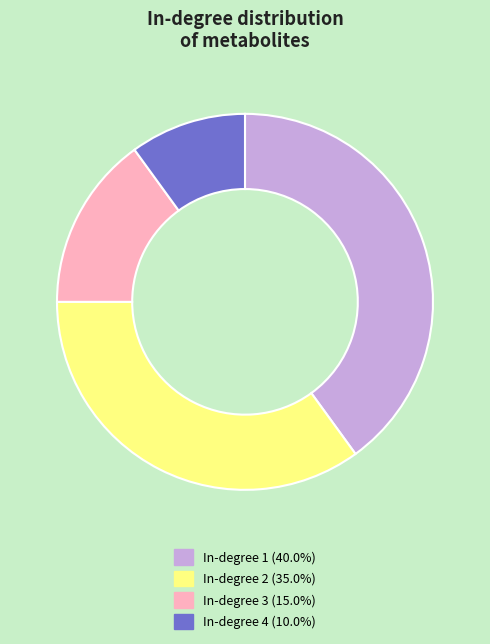

Count the number of slices in the pie.

4